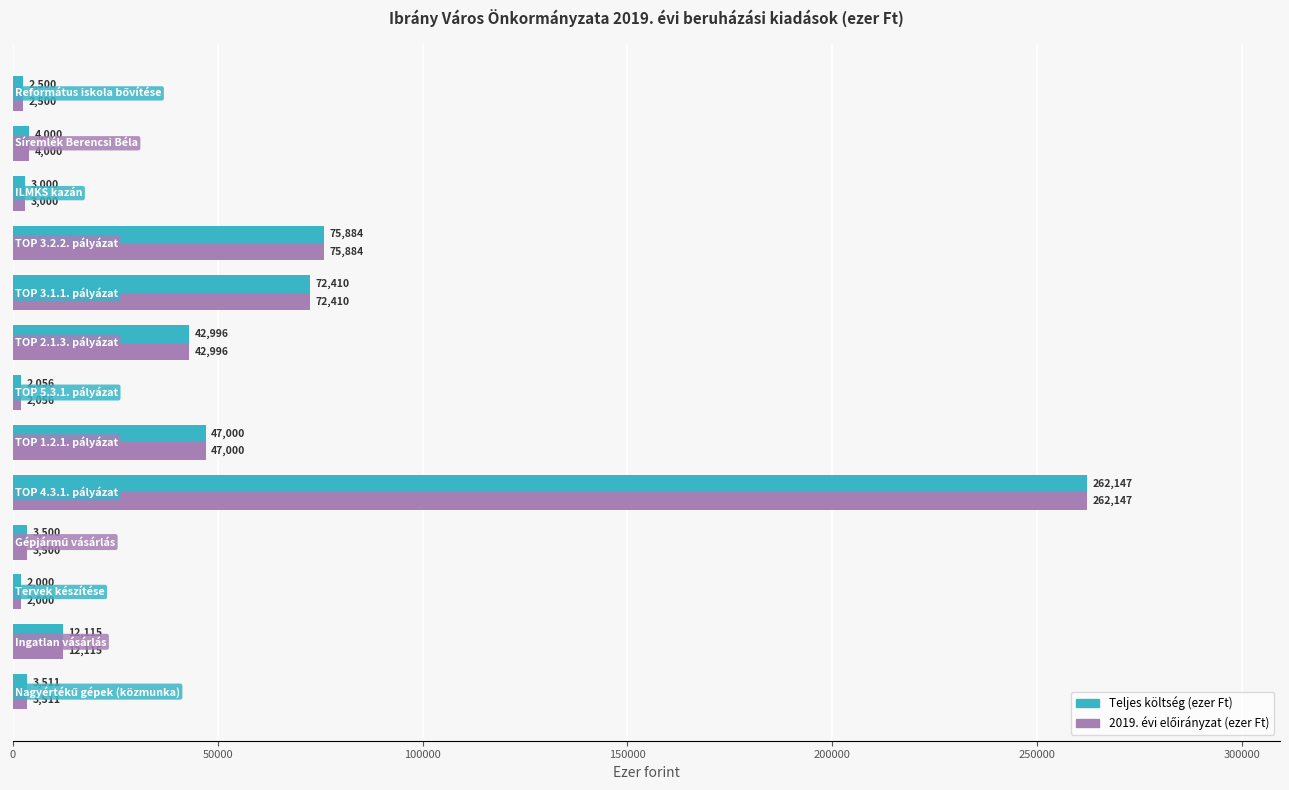

What is the difference between the maximum and minimum values in the Teljes költség (ezer Ft) series?

260147